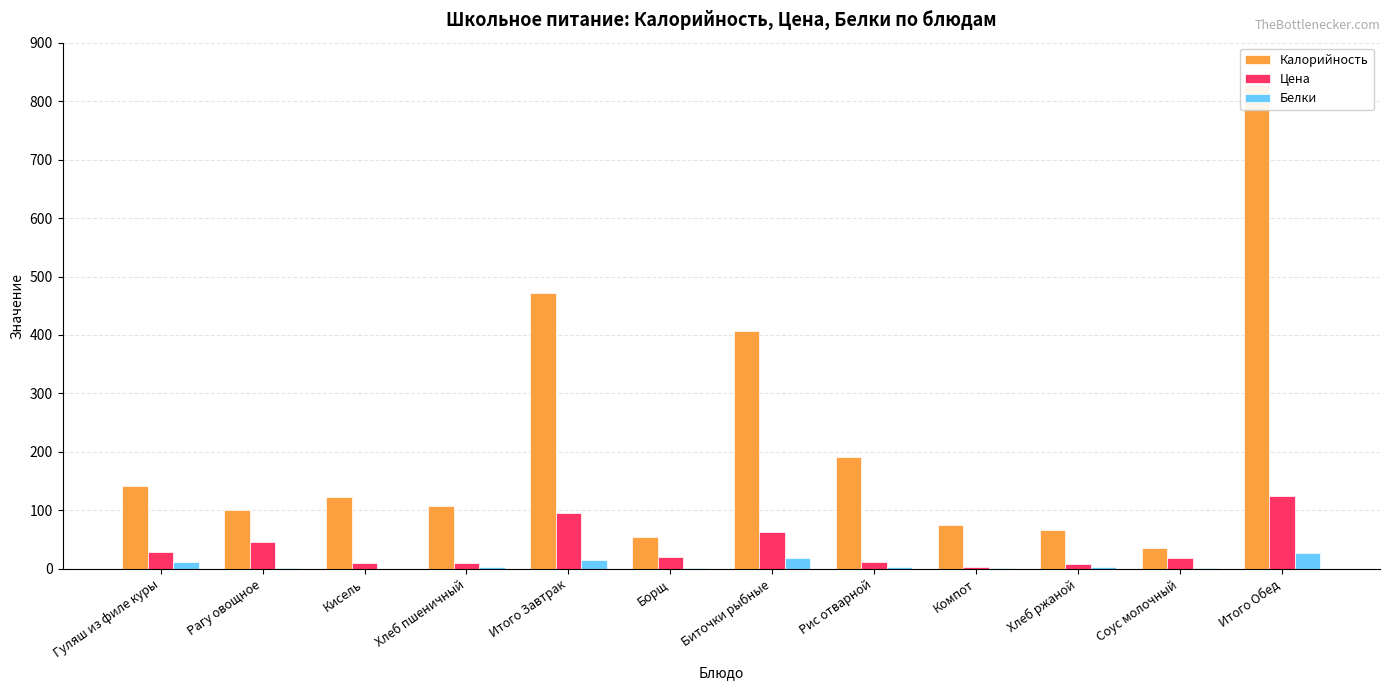

Reading left to right, what are all the values shown in this chart?

Калорийность: Гуляш из филе куры=141.0	Рагу овощное=101.0	Кисель=122.0	Хлеб пшеничный=107.0	Итого Завтрак=471.0	Борщ=54.0	Биточки рыбные=406.0	Рис отварной=191.0	Компот=75.0	Хлеб ржаной=66.0	Соус молочный=35.0	Итого Обед=827.0
Цена: Гуляш из филе куры=29.2	Рагу овощное=45.8	Кисель=10.0	Хлеб пшеничный=10.0	Итого Завтрак=95.0	Борщ=21.0	Биточки рыбные=62.6	Рис отварной=11.4	Компот=3.5	Хлеб ржаной=8.0	Соус молочный=18.5	Итого Обед=125.0
Белки: Гуляш из филе куры=12.4	Рагу овощное=0.7	Кисель=0.0	Хлеб пшеничный=2.3	Итого Завтрак=15.4	Борщ=1.4	Биточки рыбные=17.9	Рис отварной=3.7	Компот=0.8	Хлеб ржаной=2.4	Соус молочный=0.8	Итого Обед=26.9